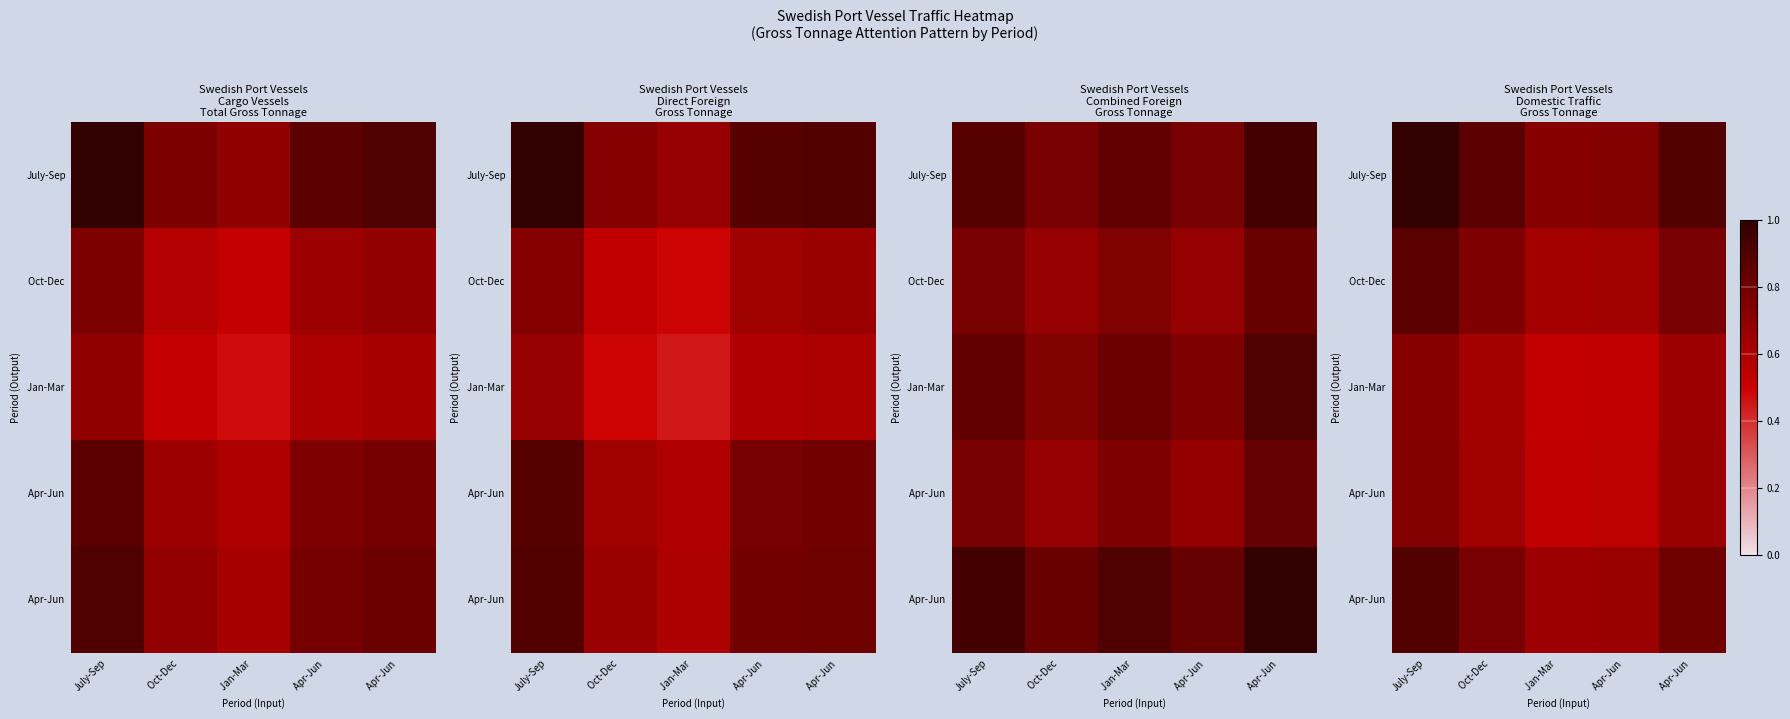

At how many categories does at least one series exceed 0?

5